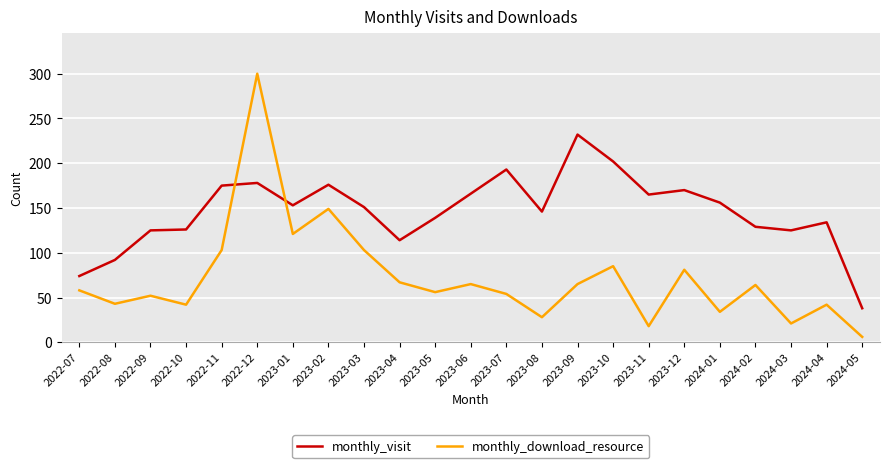

The monthly_visit series shows 114 at 2023-04. True or false?

True